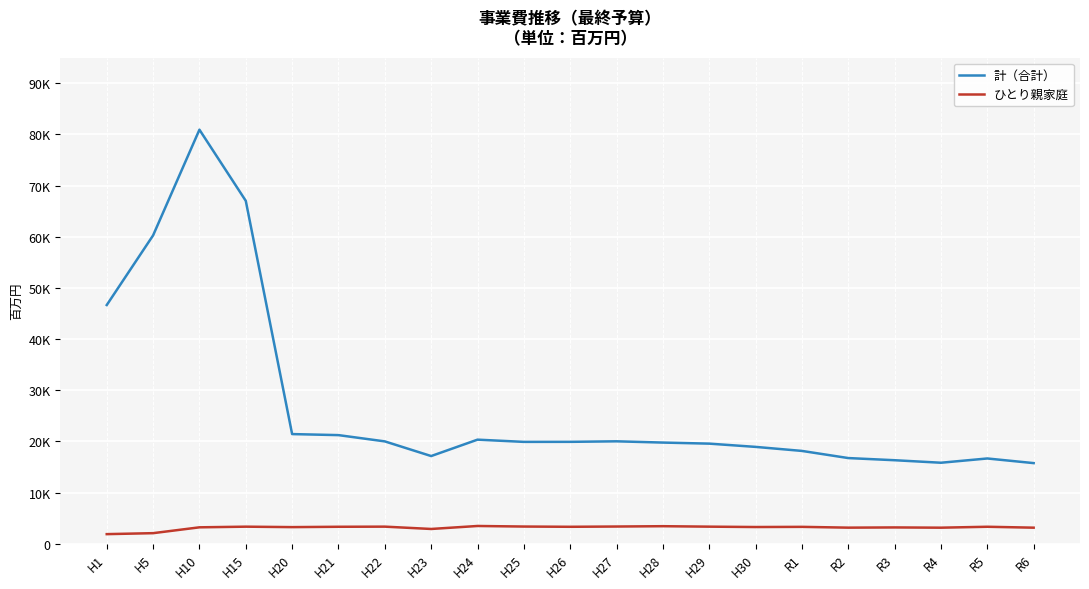

In 計（合計）, how many points are lower than both neighbors (excluding endpoints)?

3